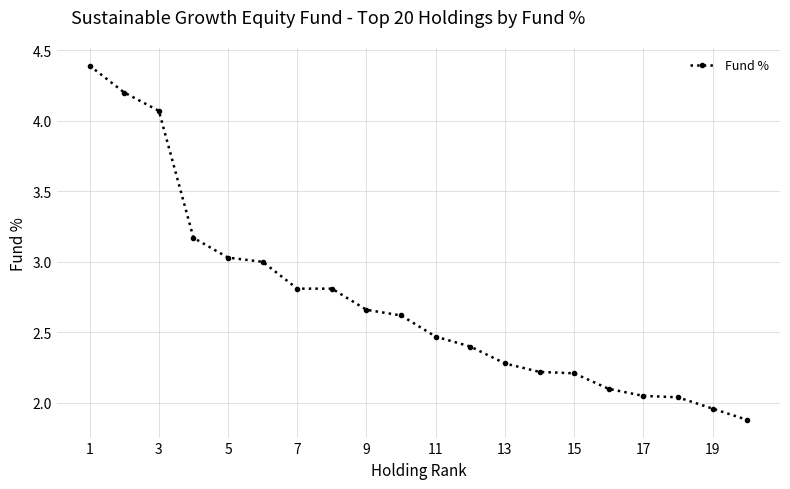

What is the value of the 16th point from the left?

2.1